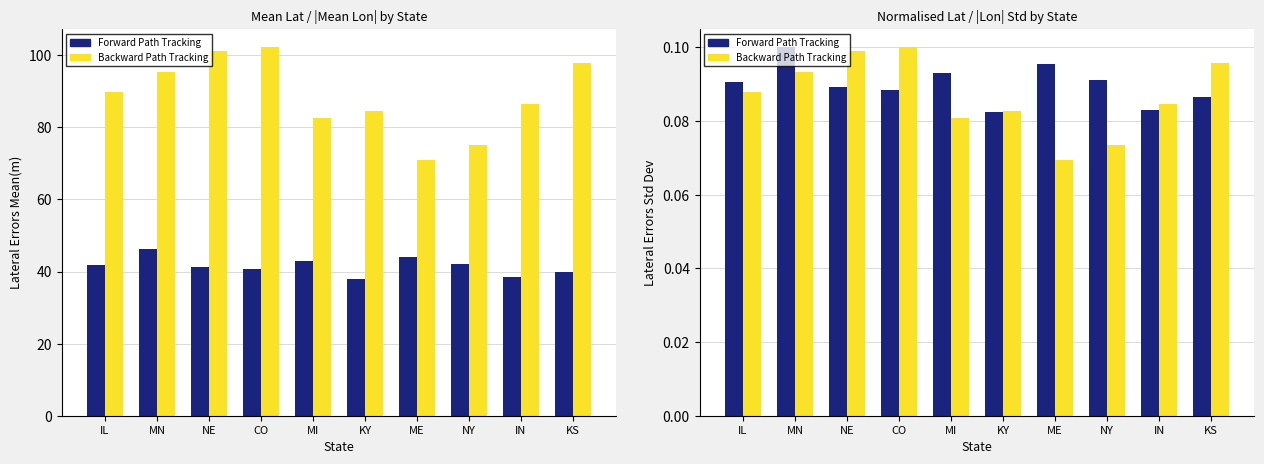

At how many categories does at least one series exceed 0?

10